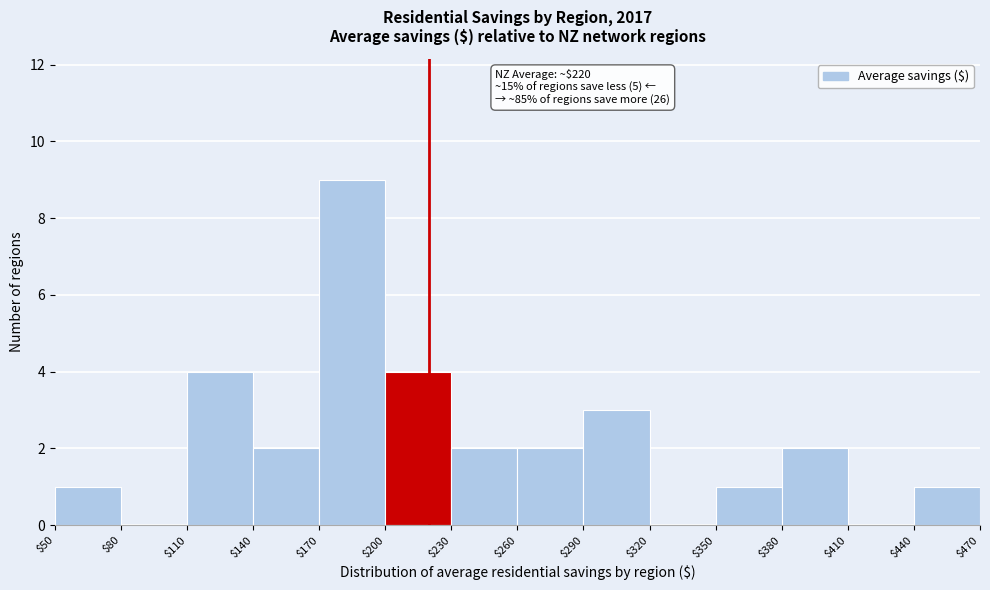

Which range on the x-axis has the tallest bar?

$170 to $200